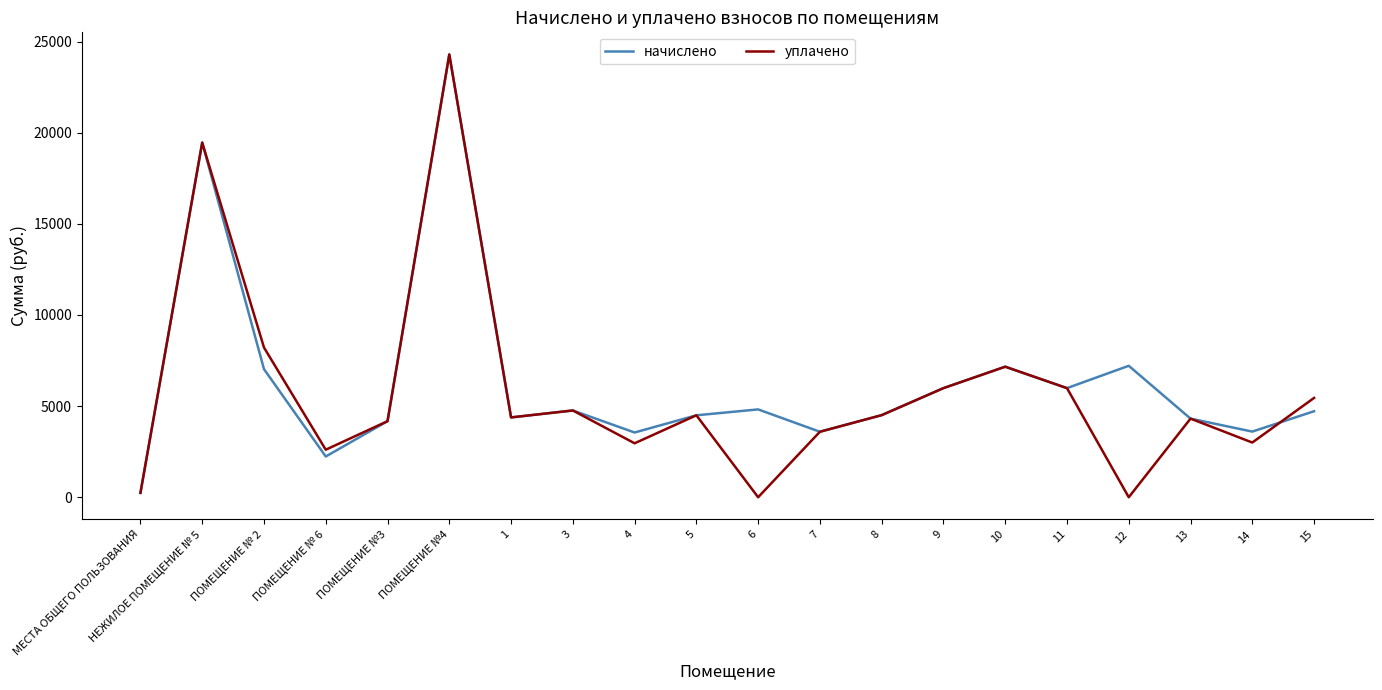

What is the difference between the maximum and minimum values in the начислено series?

24053.4